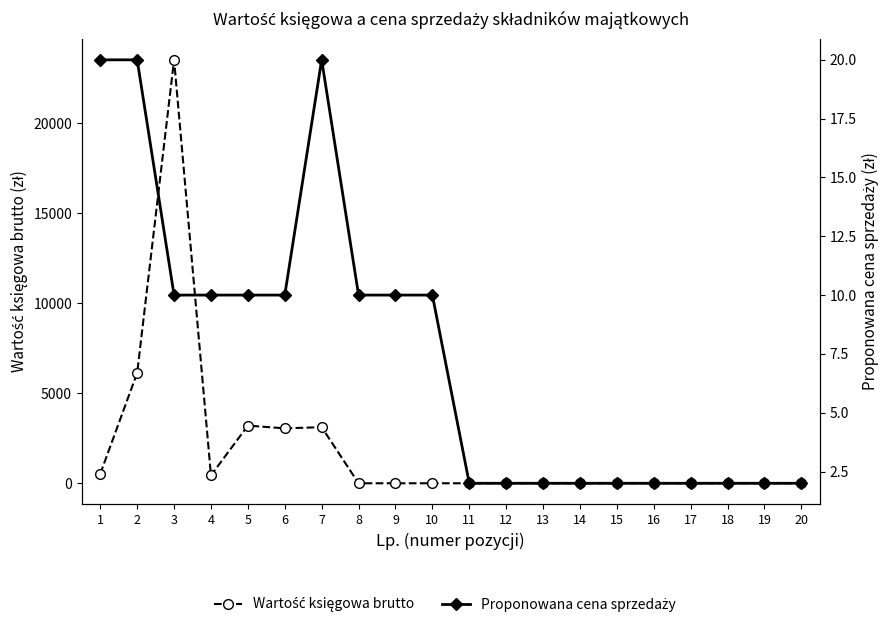

What is the difference between the second highest and minimum values in the Proponowana cena sprzedaży series?

18.0